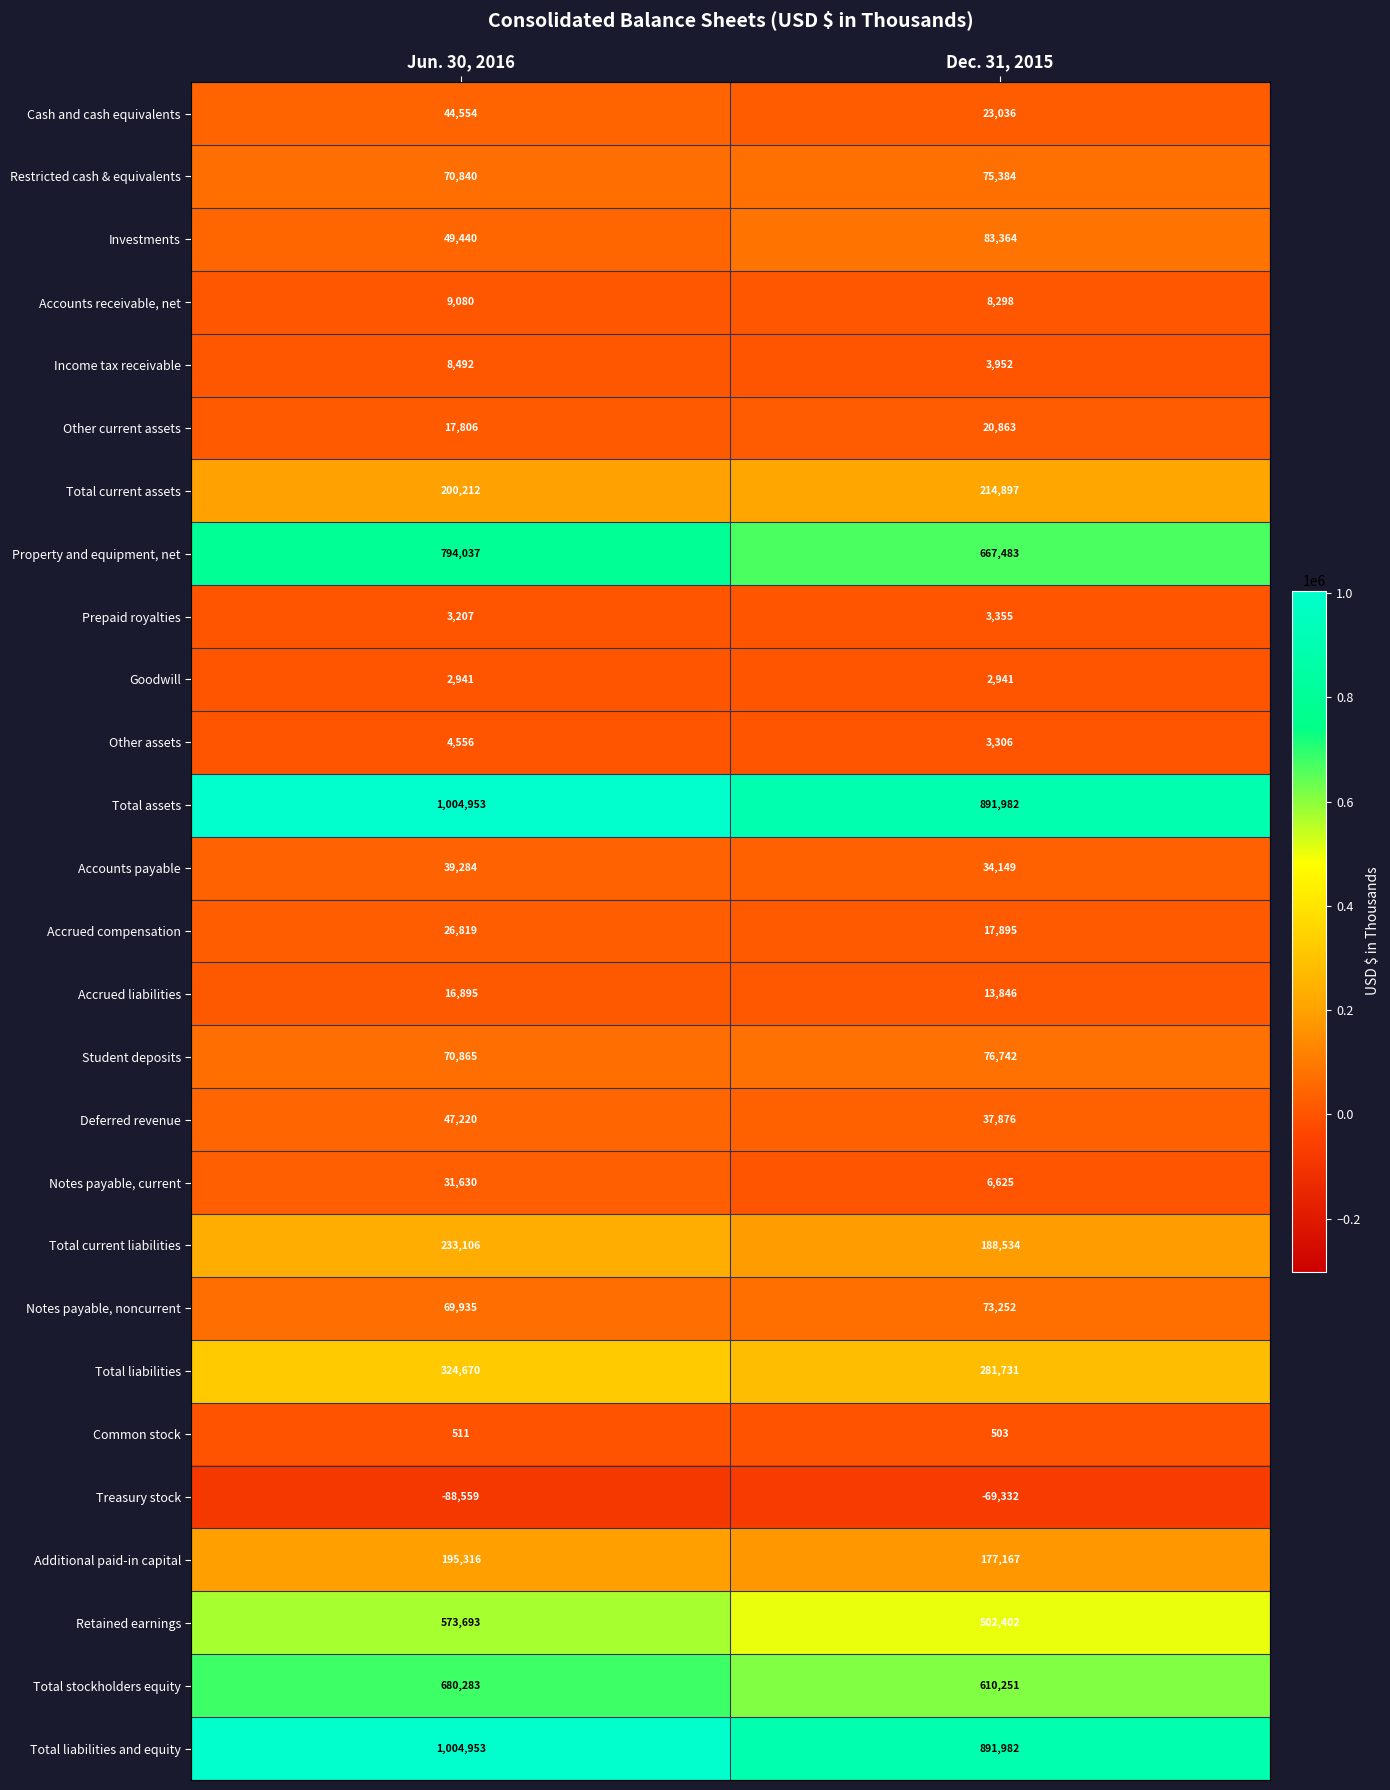

What is the sum of the Other current assets values at Dec. 31, 2015 and Jun. 30, 2016?

38669